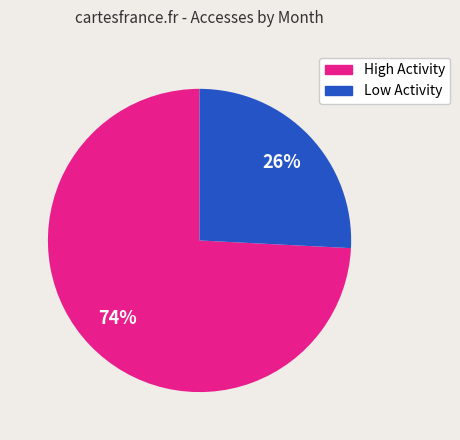

To the nearest percent, what is the average slice percentage?

50%